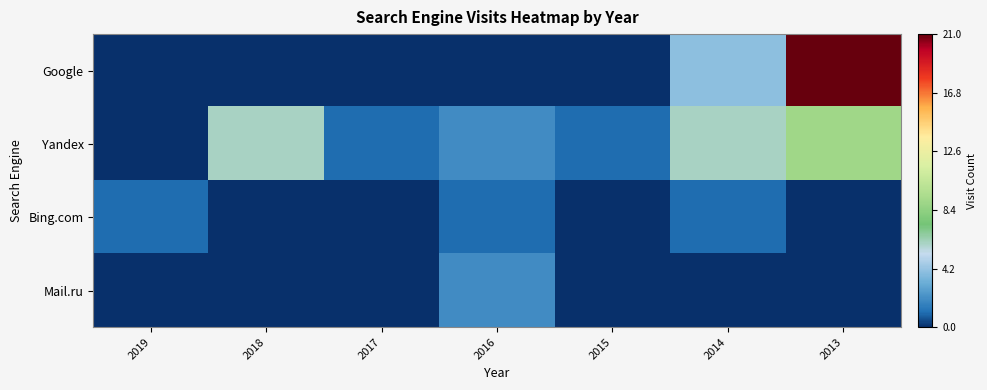

Which series changed the most between 2019 and 2015?

Yandex